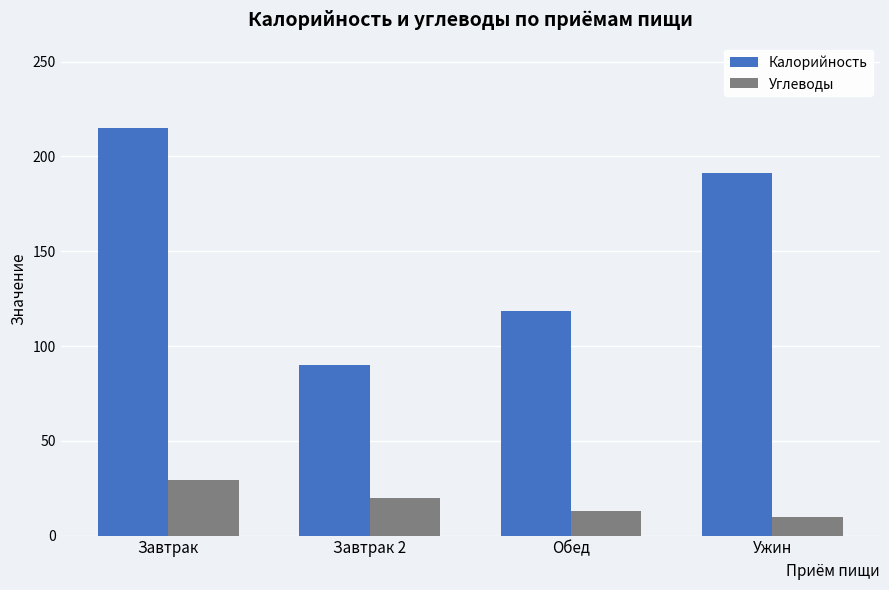

How many values in the Калорийность series exceed 191?

2